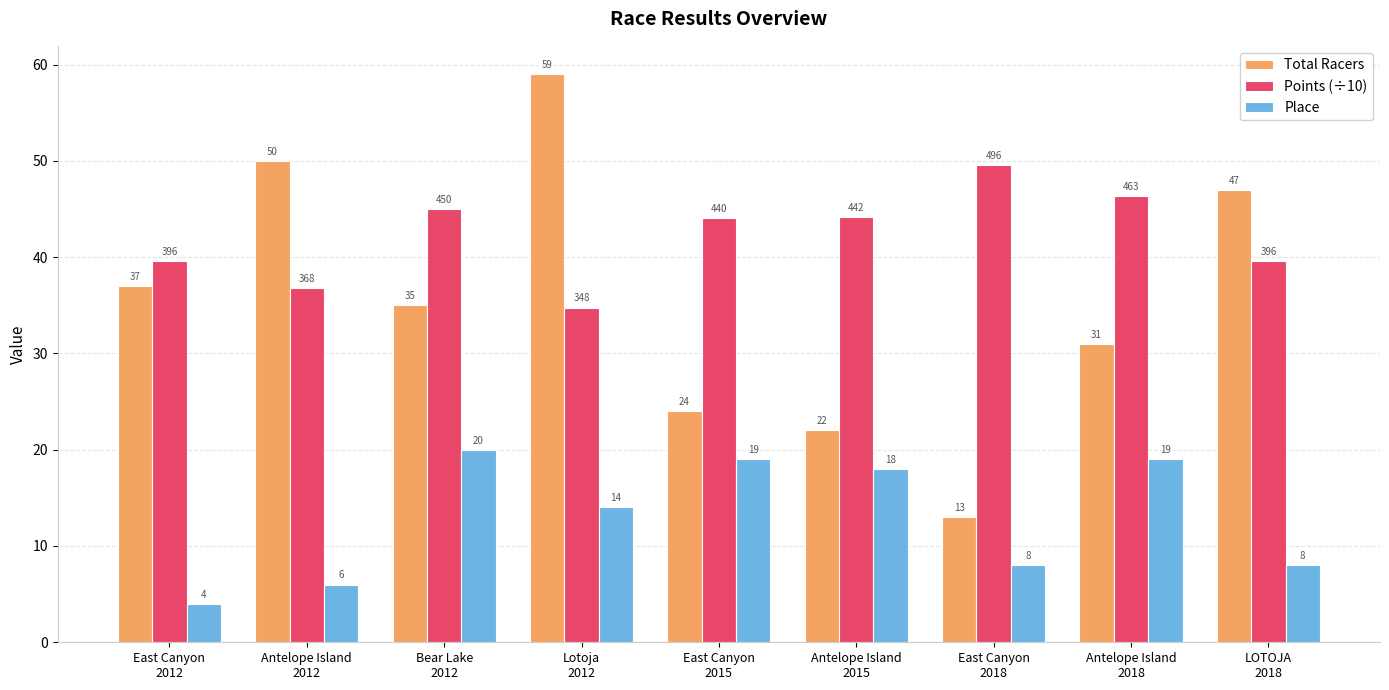

Is it true that Place equals 18.0 at Antelope Island
2015?

True